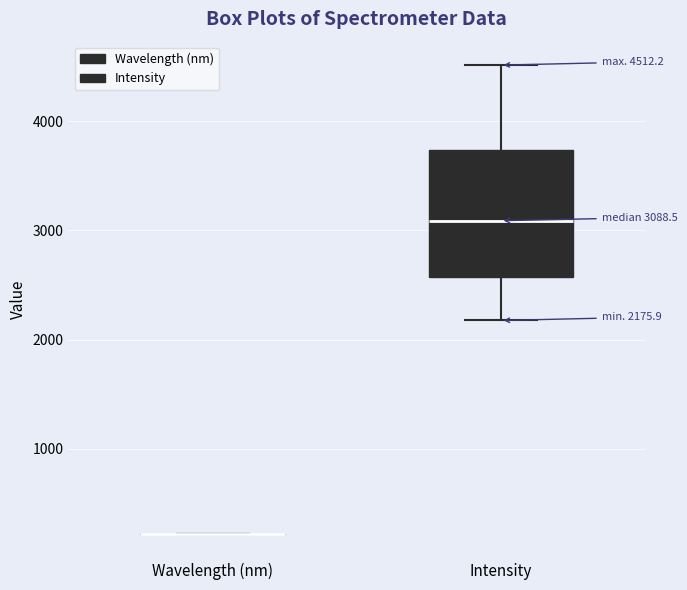

Which box is the tallest, from its lower edge to its upper edge?

Intensity